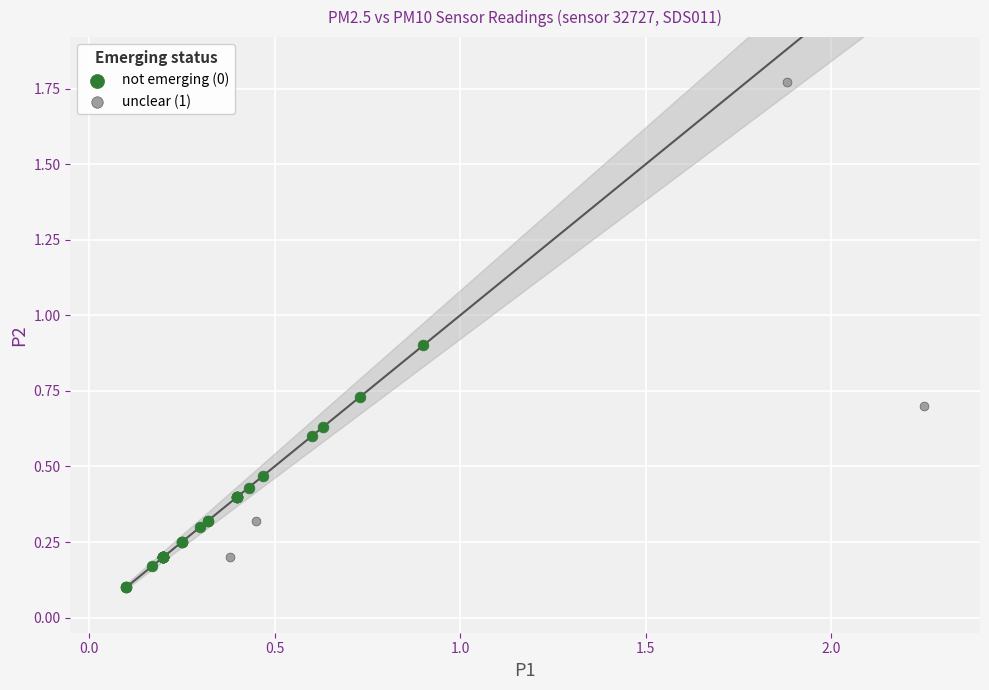

Which series contains the lowest Y value?

not emerging (0)